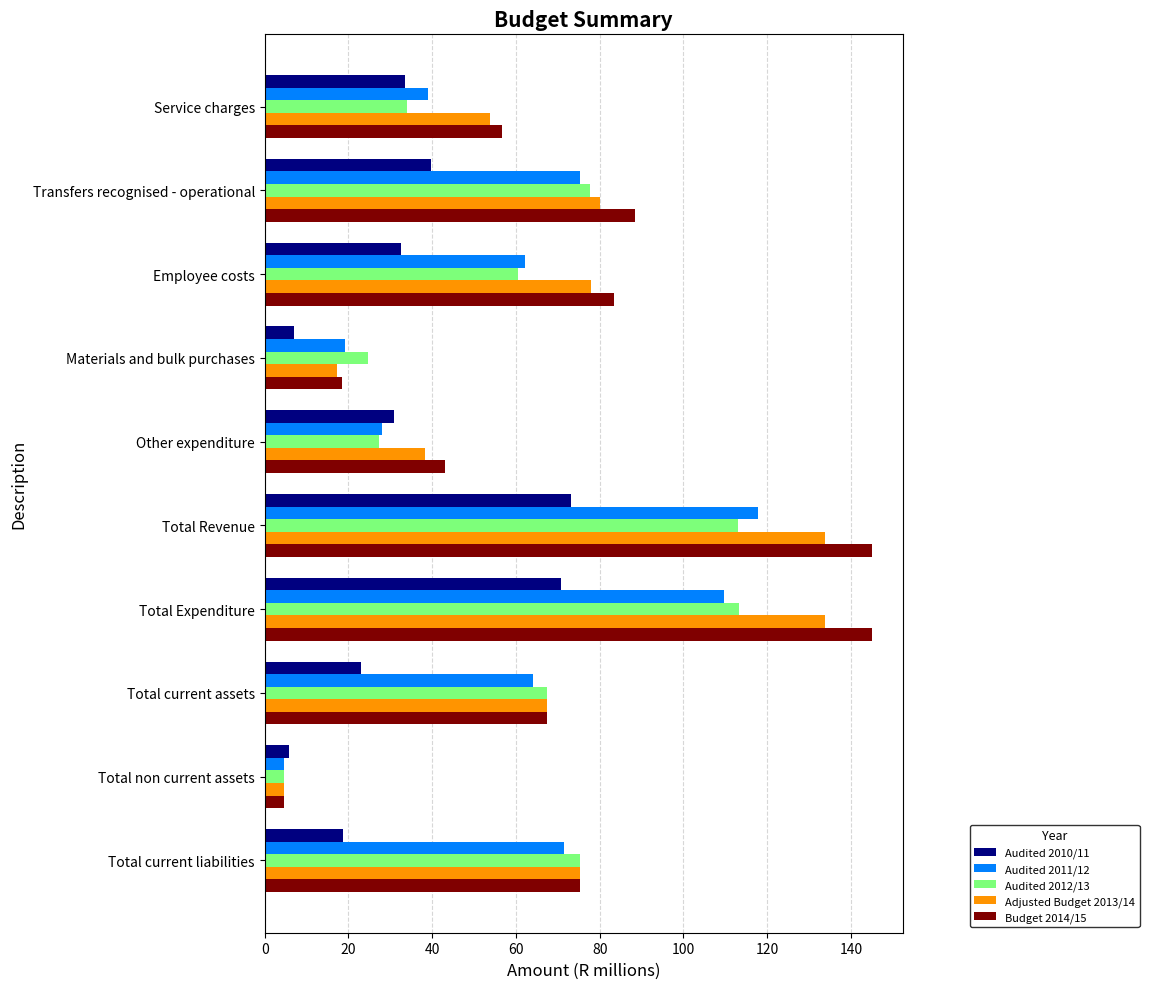

What is the sum of all Audited 2010/11 values?

335.5